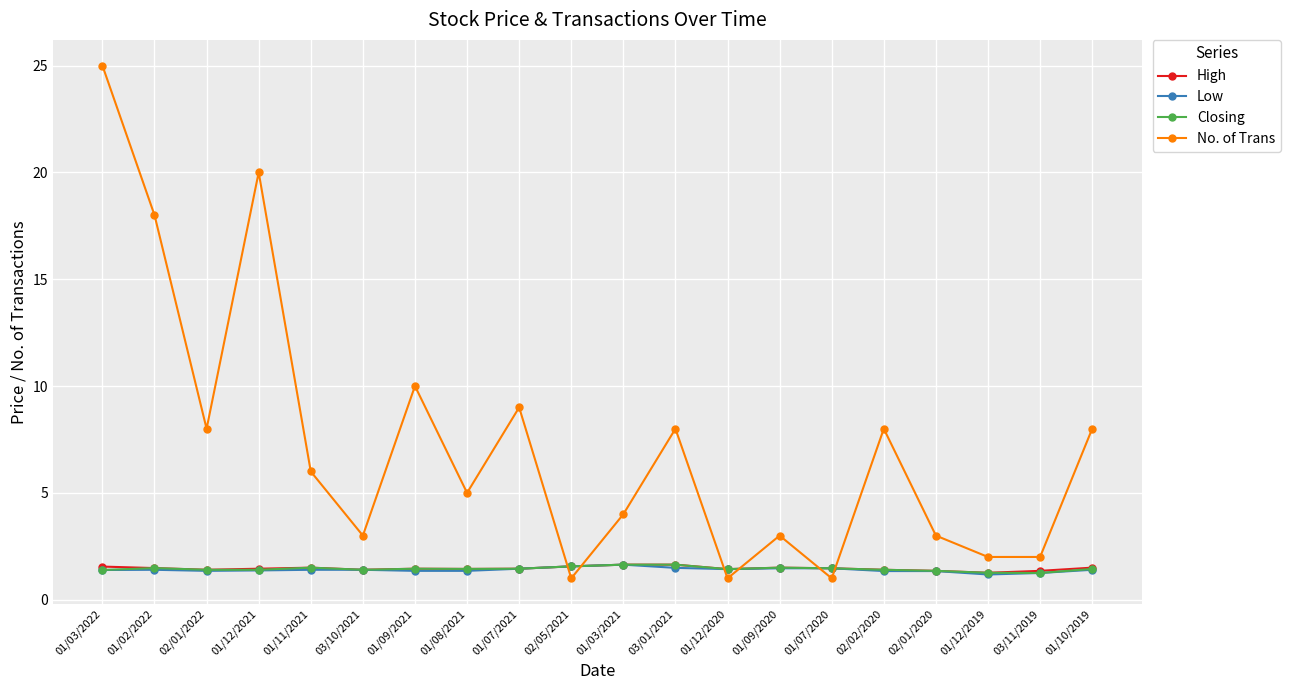

Is it true that Low equals 1.4 at 01/02/2022?

True